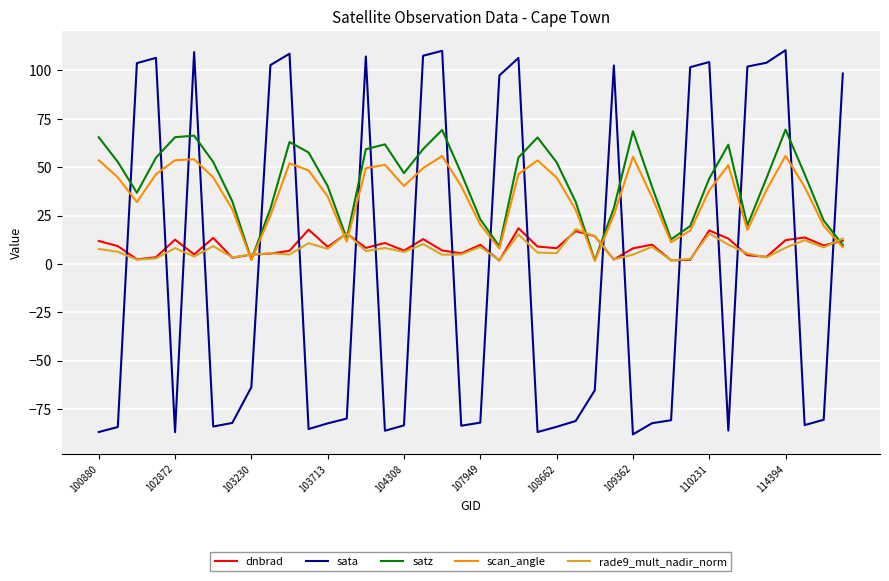

Which series has the largest range (max minus min)?

sata